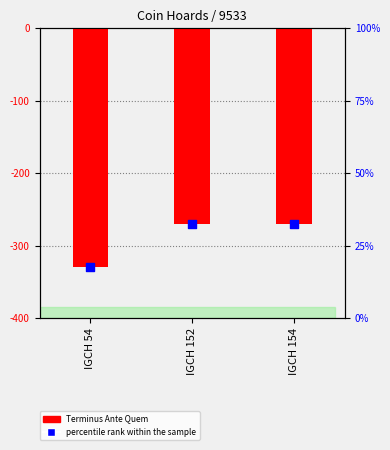

Which series has the largest Y range (max minus min)?

Terminus Ante Quem